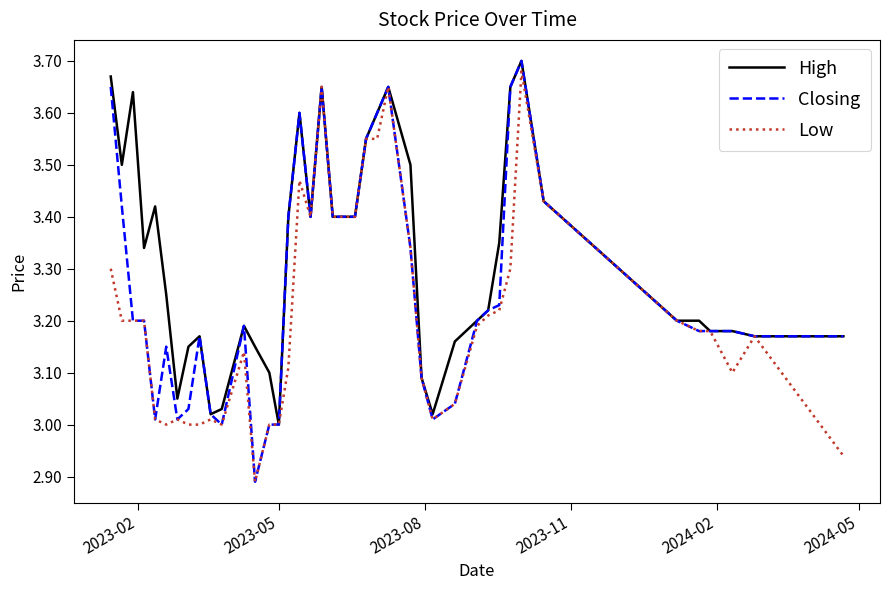

List the series in order of their overall mean, lowest first.

Low, Closing, High